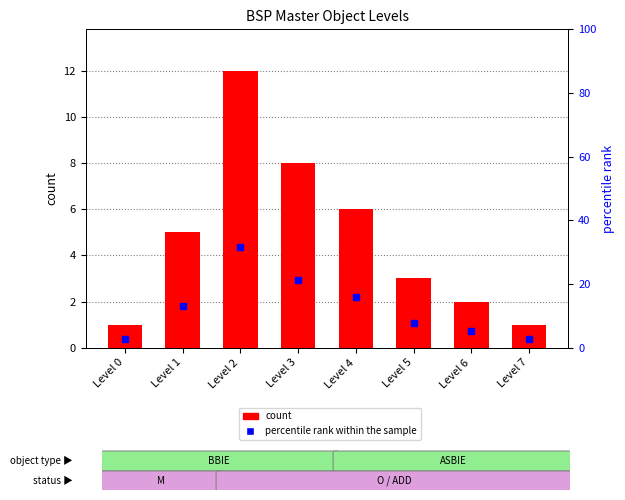

Rank the series by their average value, from highest to lowest.

percentile rank within the sample, count